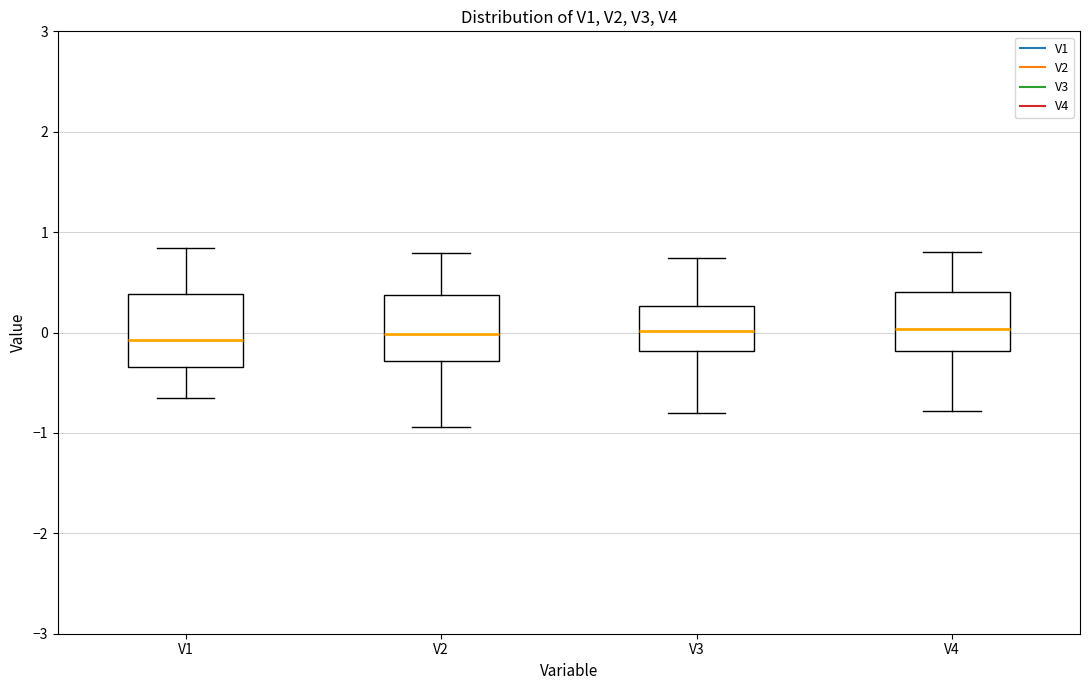

Reading left to right, transcribe this box plot: for each box, give where its median line is, the range the box spans, and where its two whiskers end, as read against the y-axis. The values are not printed on the chart, so give them approximately, as read against the axis.

V1: median -0.1, box -0.3 to 0.4, whiskers -0.6 to 0.8
V2: median 0.0, box -0.3 to 0.4, whiskers -0.9 to 0.8
V3: median 0.0, box -0.2 to 0.3, whiskers -0.8 to 0.7
V4: median 0.0, box -0.2 to 0.4, whiskers -0.8 to 0.8